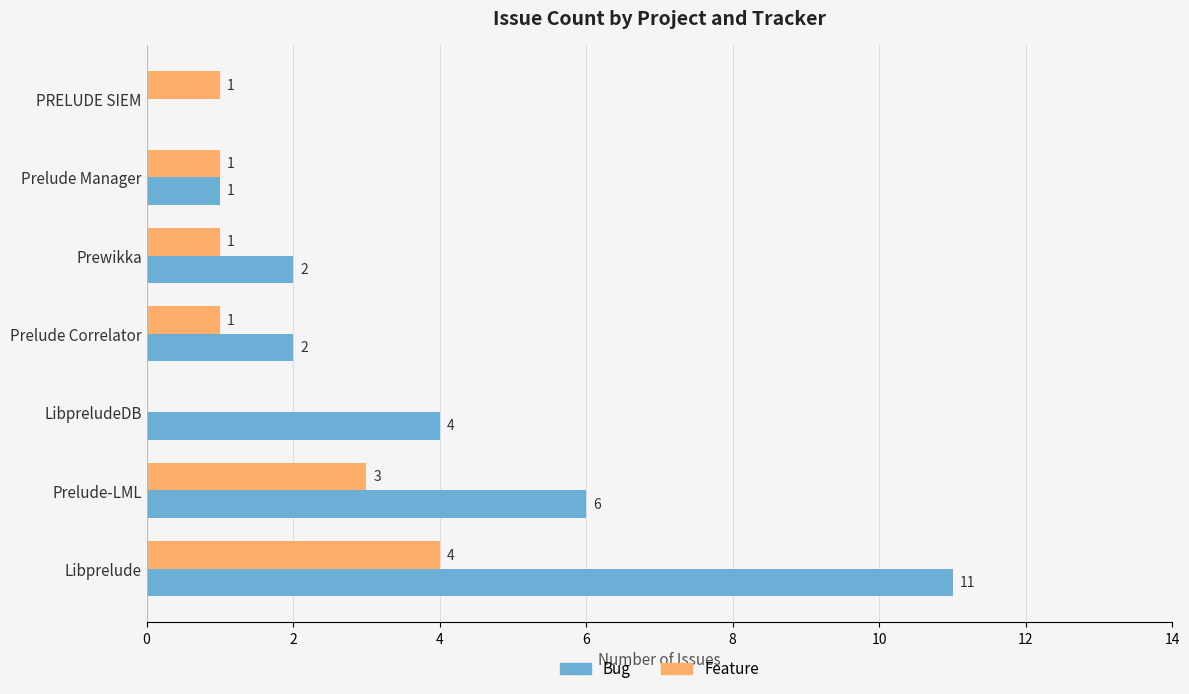

How many Feature values are between 1 and 3?

5